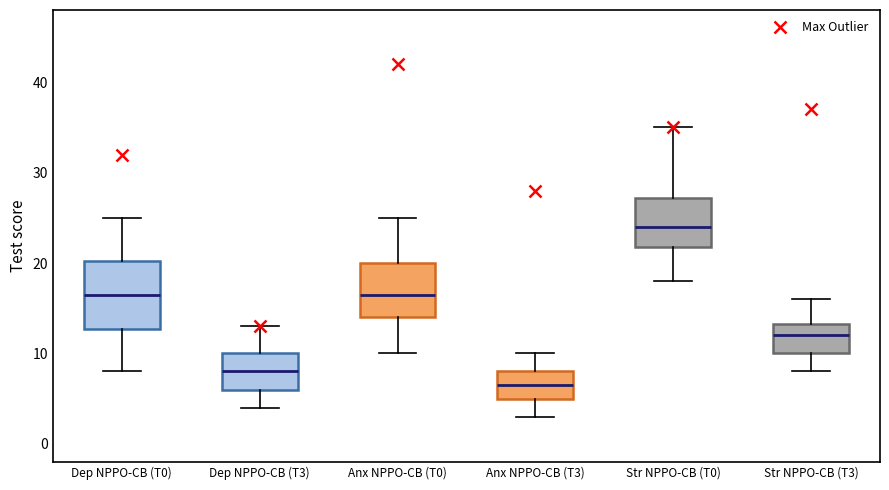

Comparing the boxes themselves (not the whiskers), which one is the tallest?

Dep NPPO-CB (T0)